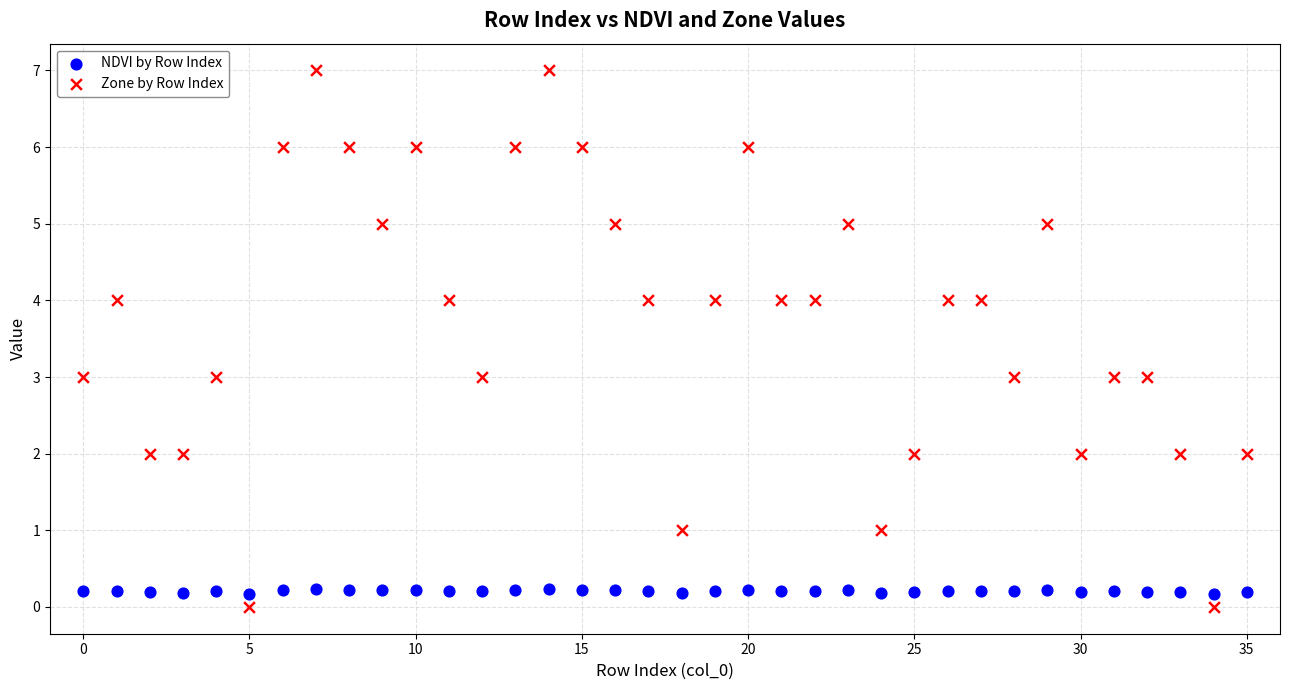

Across all data points, what is the range of Y values (max minus min)?

7.0